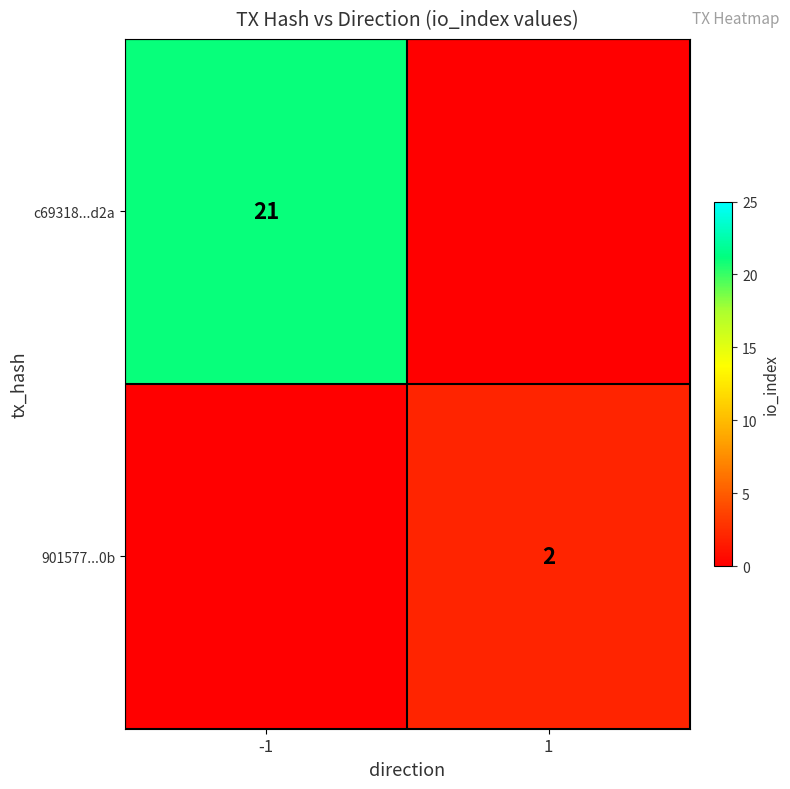

The c69318...d2a series shows 10 at -1. True or false?

False